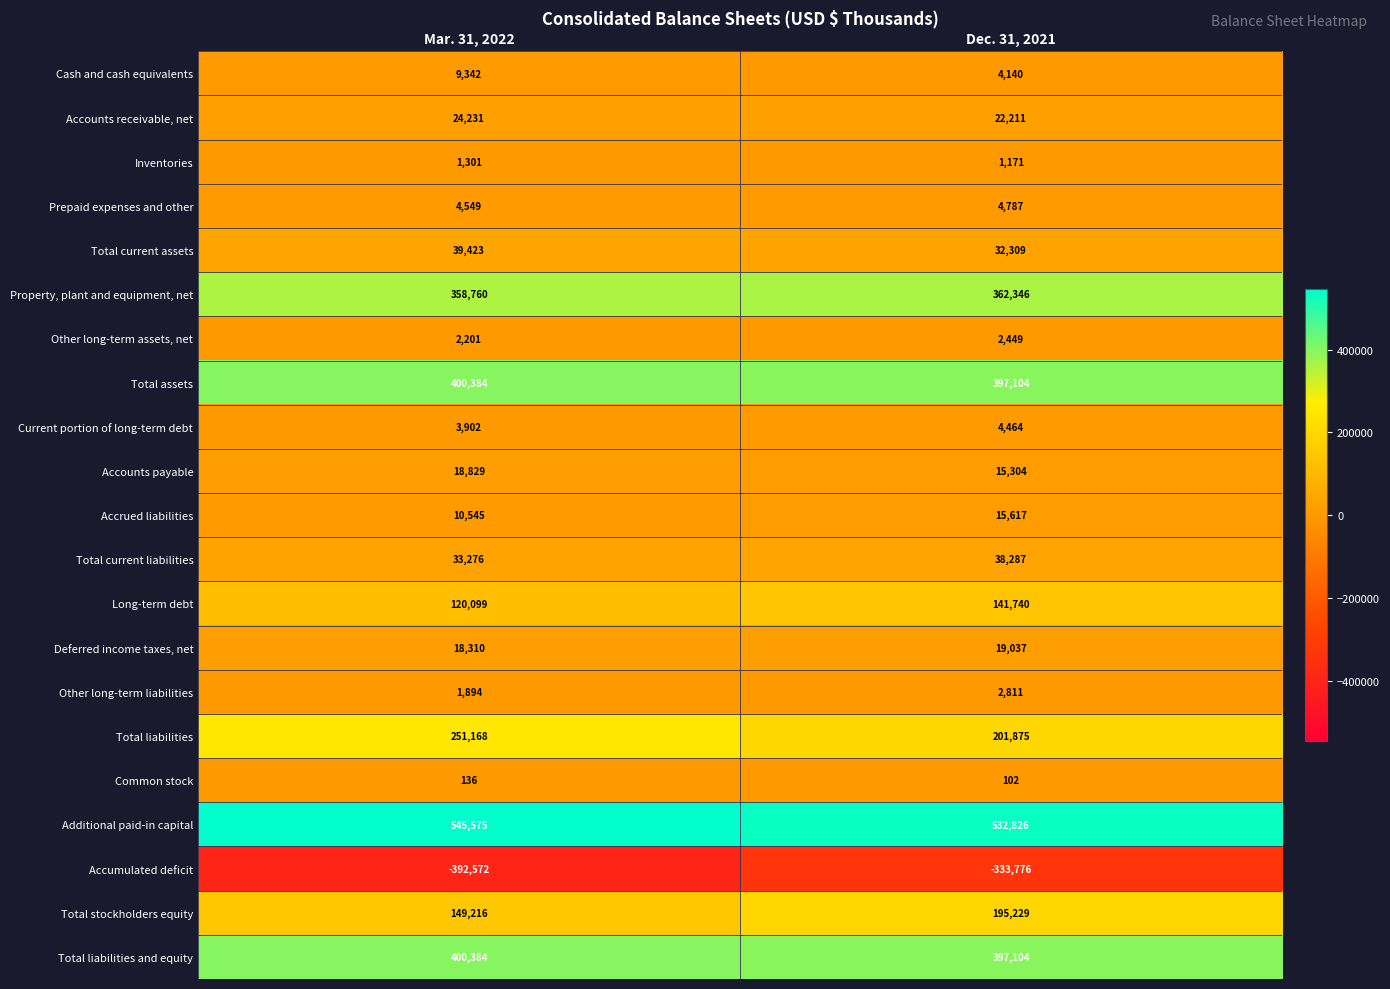

Between Mar. 31, 2022 and Dec. 31, 2021, which series saw the biggest shift?

Accumulated deficit